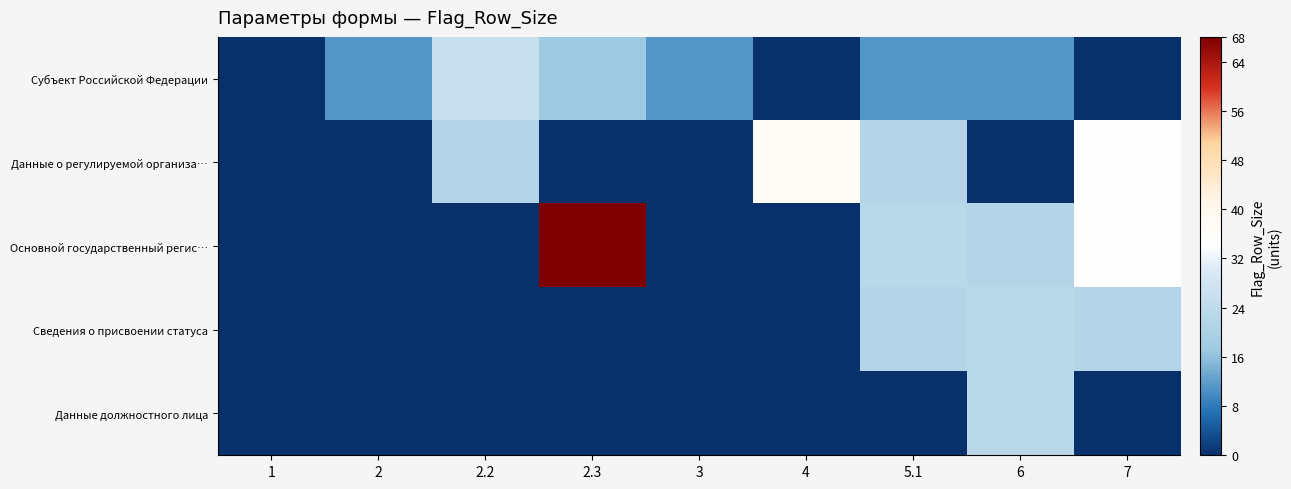

Reading left to right, what are all the values shown in this chart?

Субъект Российской Федерации: 1=0	2=11	2.2=26	2.3=17	3=11	4=0	5.1=11	6=11	7=0
Данные о регулируемой организа…: 1=0	2=0	2.2=22	2.3=0	3=0	4=37	5.1=22	6=0	7=34
Основной государственный регис…: 1=0	2=0	2.2=0	2.3=68	3=0	4=0	5.1=23	6=22	7=34
Сведения о присвоении статуса: 1=0	2=0	2.2=0	2.3=0	3=0	4=0	5.1=22	6=23	7=22
Данные должностного лица: 1=0	2=0	2.2=0	2.3=0	3=0	4=0	5.1=0	6=23	7=0